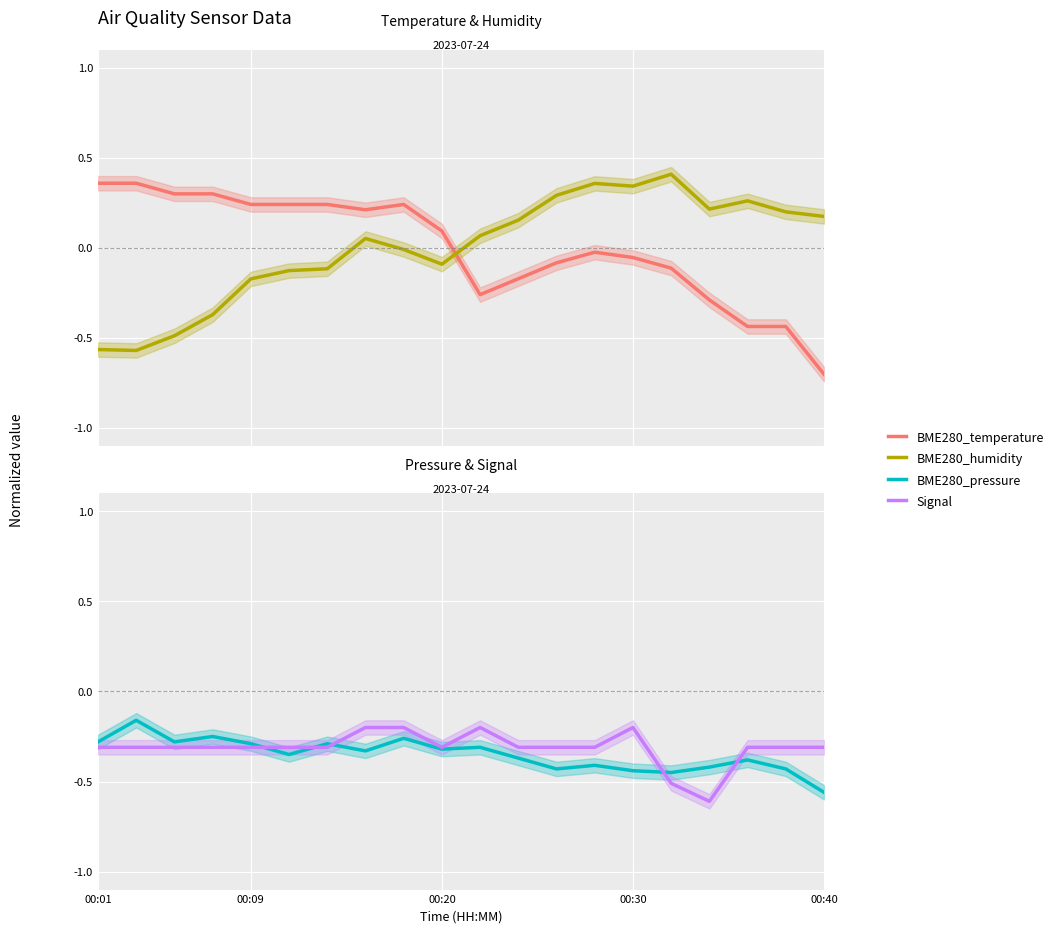

What is the spread (max minus min) of values at 16?

0.8